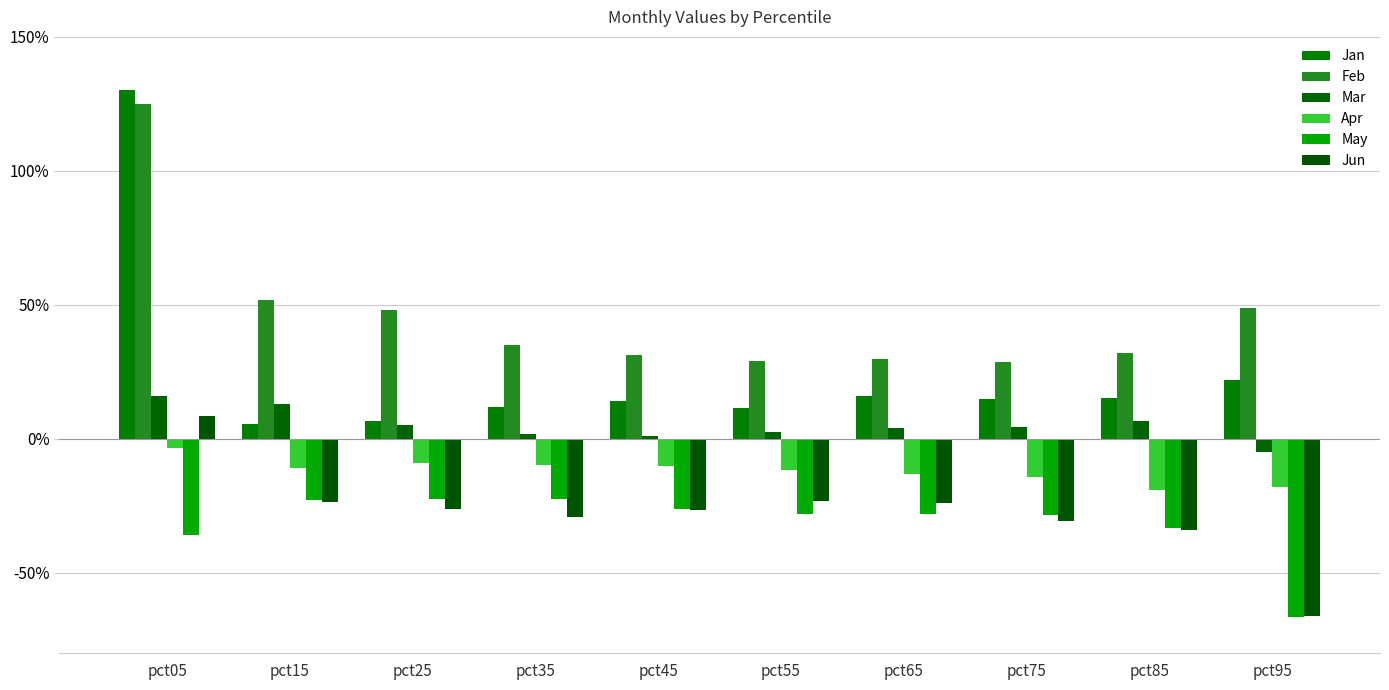

At which category is the sum across all series the highest?

pct05